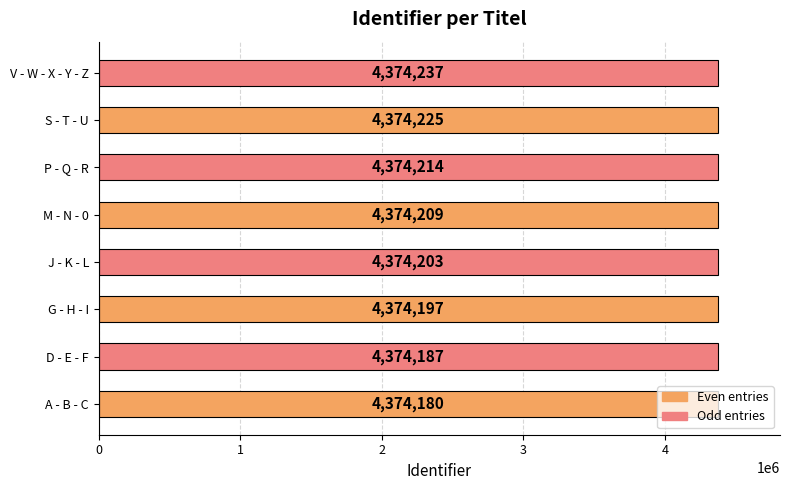

The chart shows a value of 2254218 at A - B - C. True or false?

False